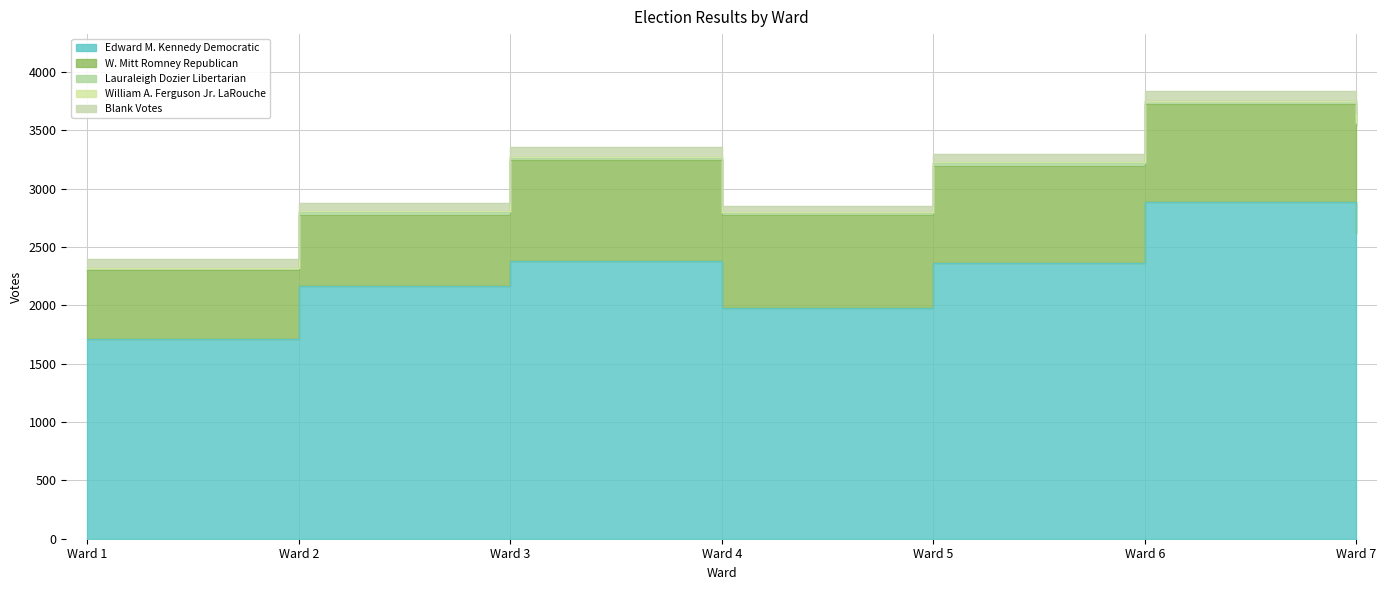

Reading left to right, transcribe all the data shown in this chart.

Edward M. Kennedy Democratic: Ward 1=1708	Ward 2=2164	Ward 3=2382	Ward 4=1978	Ward 5=2364	Ward 6=2886	Ward 7=2620
W. Mitt Romney Republican: Ward 1=594	Ward 2=610	Ward 3=862	Ward 4=797	Ward 5=834	Ward 6=841	Ward 7=916
Lauraleigh Dozier Libertarian: Ward 1=17	Ward 2=26	Ward 3=19	Ward 4=17	Ward 5=23	Ward 6=27	Ward 7=26
William A. Ferguson Jr. LaRouche: Ward 1=2	Ward 2=8	Ward 3=9	Ward 4=5	Ward 5=6	Ward 6=1	Ward 7=6
Blank Votes: Ward 1=77	Ward 2=69	Ward 3=87	Ward 4=54	Ward 5=69	Ward 6=79	Ward 7=77
Total Votes Cast: Ward 1=2324	Ward 2=2810	Ward 3=3275	Ward 4=2800	Ward 5=3234	Ward 6=3761	Ward 7=3573